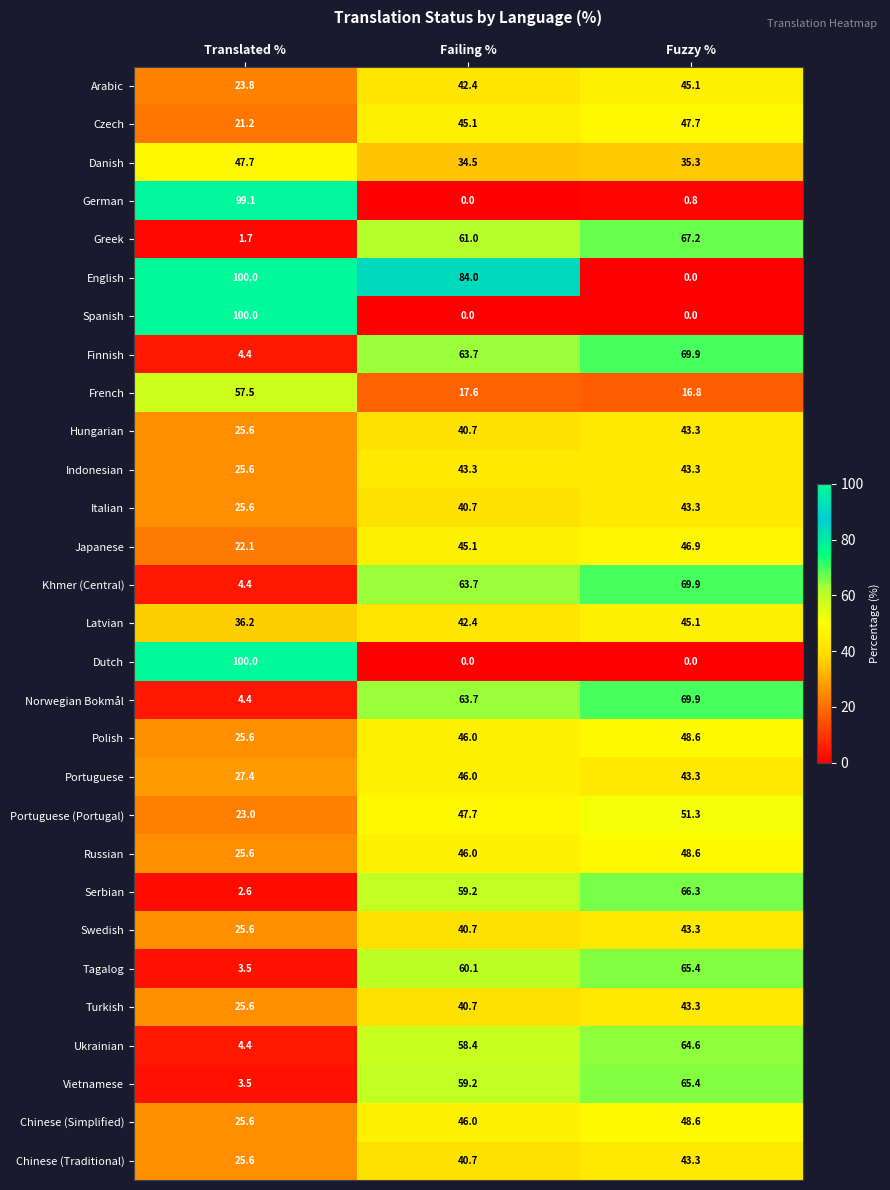

Is the value of Ukrainian at Failing % greater than the value of Portuguese at Fuzzy %?

Yes